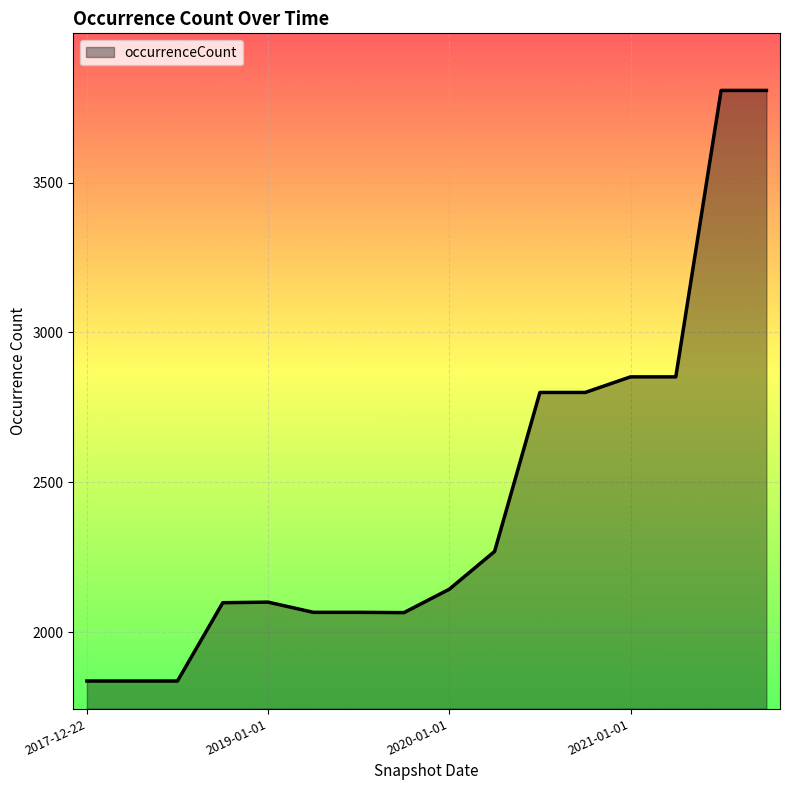

What is the maximum value shown in the chart?

3807